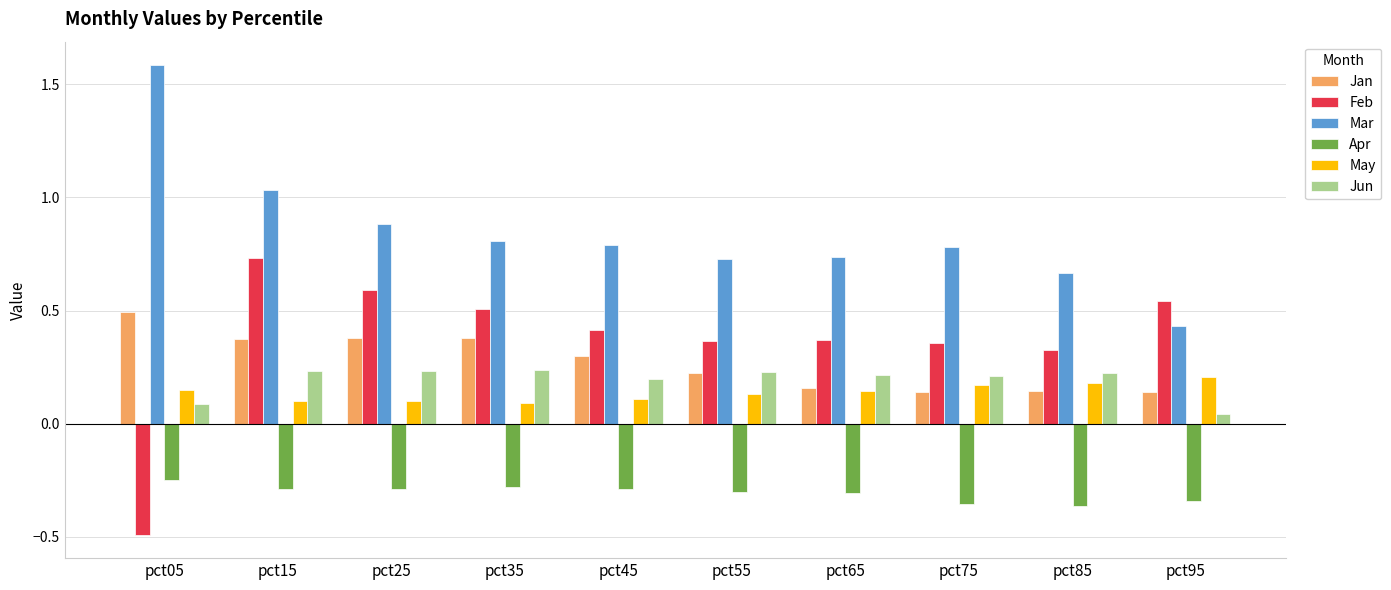

What is the average value of the Mar series?

0.8